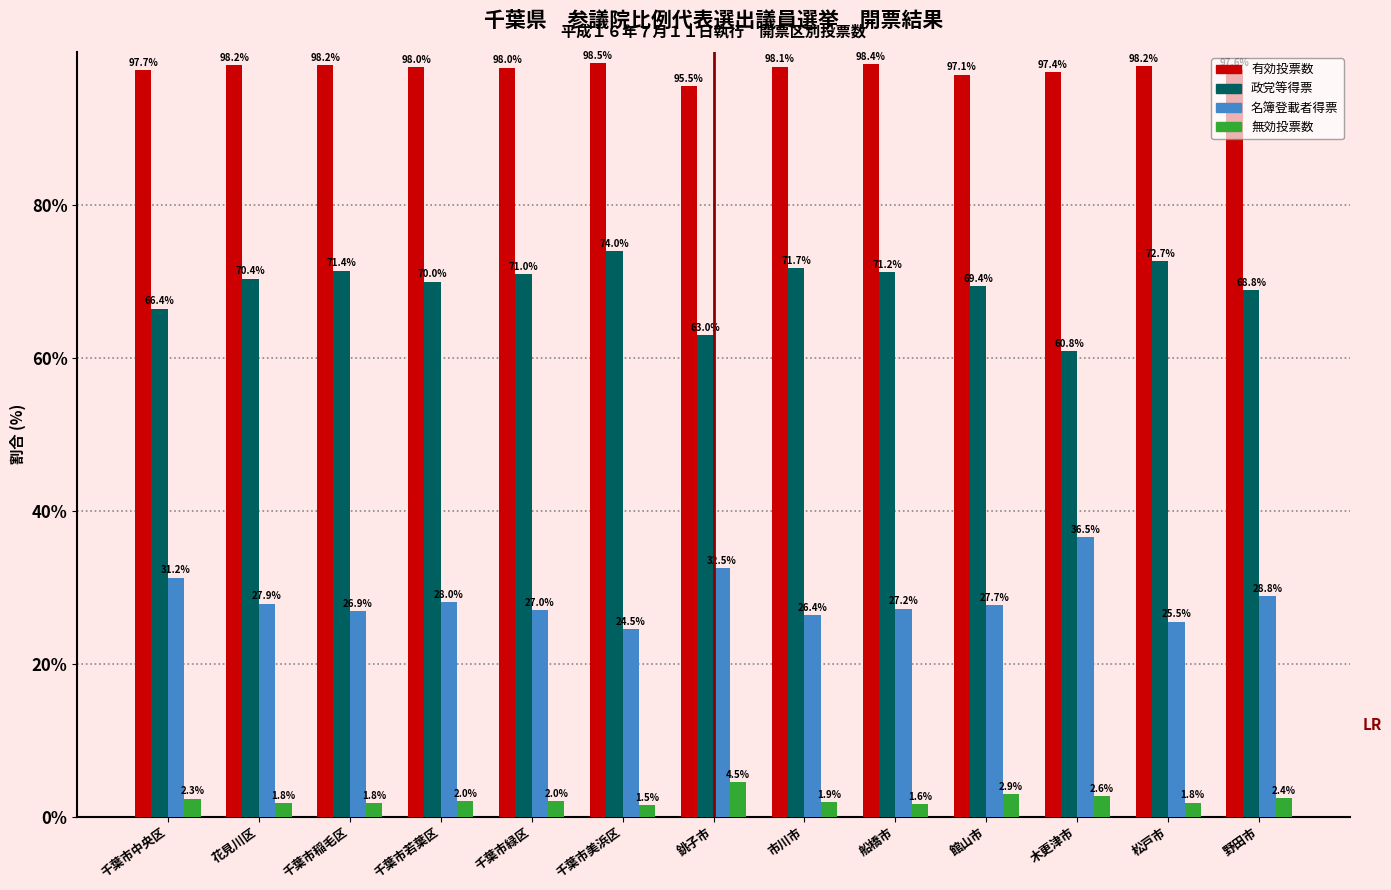

What position from the left is 船橋市?

9